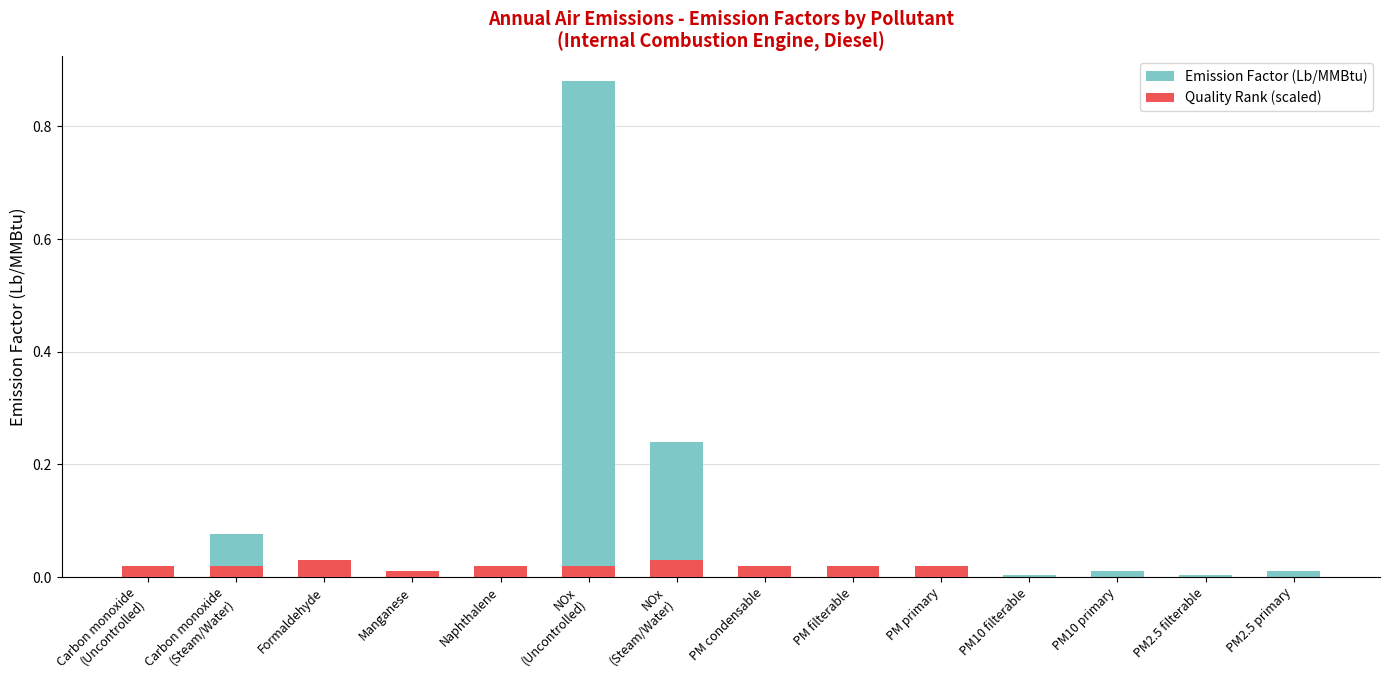

List the labels in order of Emission Factor (Lb/MMBtu) value, smallest first.

Naphthalene, Formaldehyde, Manganese, Carbon monoxide
(Uncontrolled), PM2.5 filterable, PM10 filterable, PM filterable, PM condensable, PM2.5 primary, PM10 primary, PM primary, Carbon monoxide
(Steam/Water), NOx
(Steam/Water), NOx
(Uncontrolled)